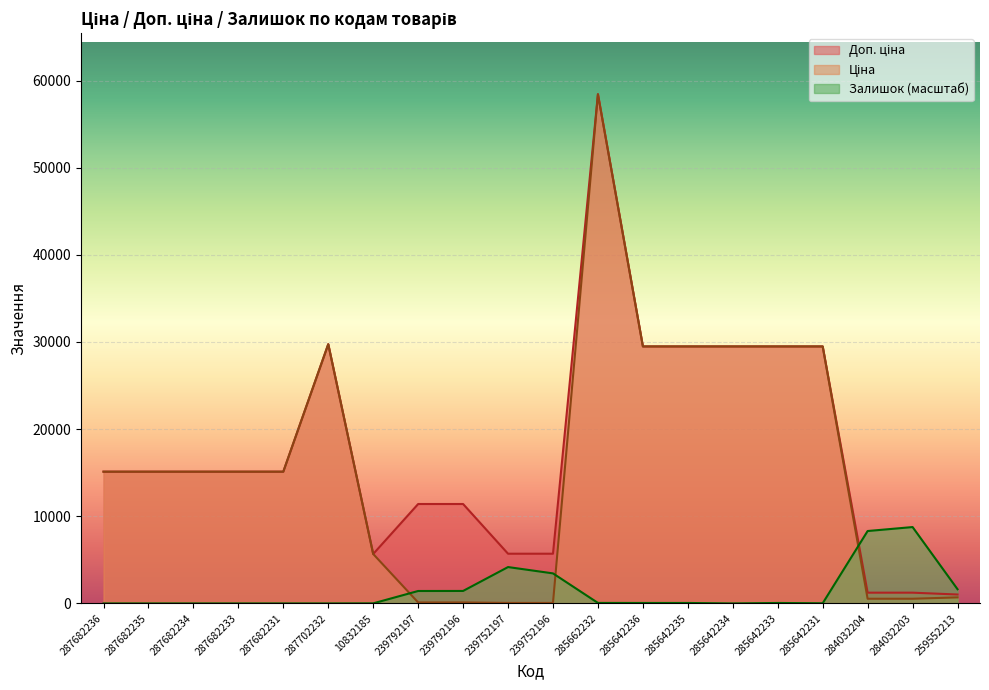

Which has a higher value, 287682235 or 239752197?

287682235